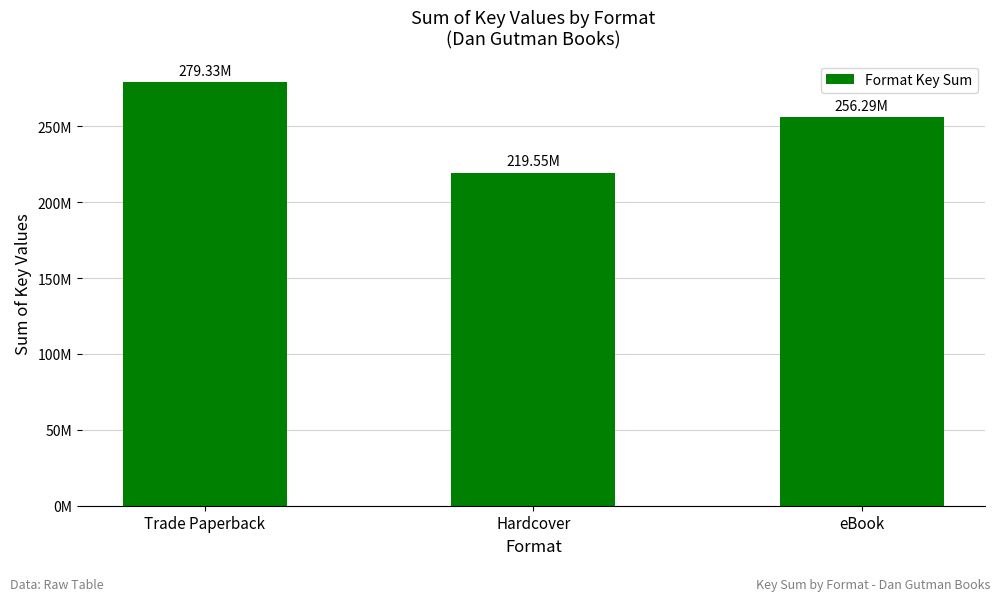

Does the chart contain any negative values?

No